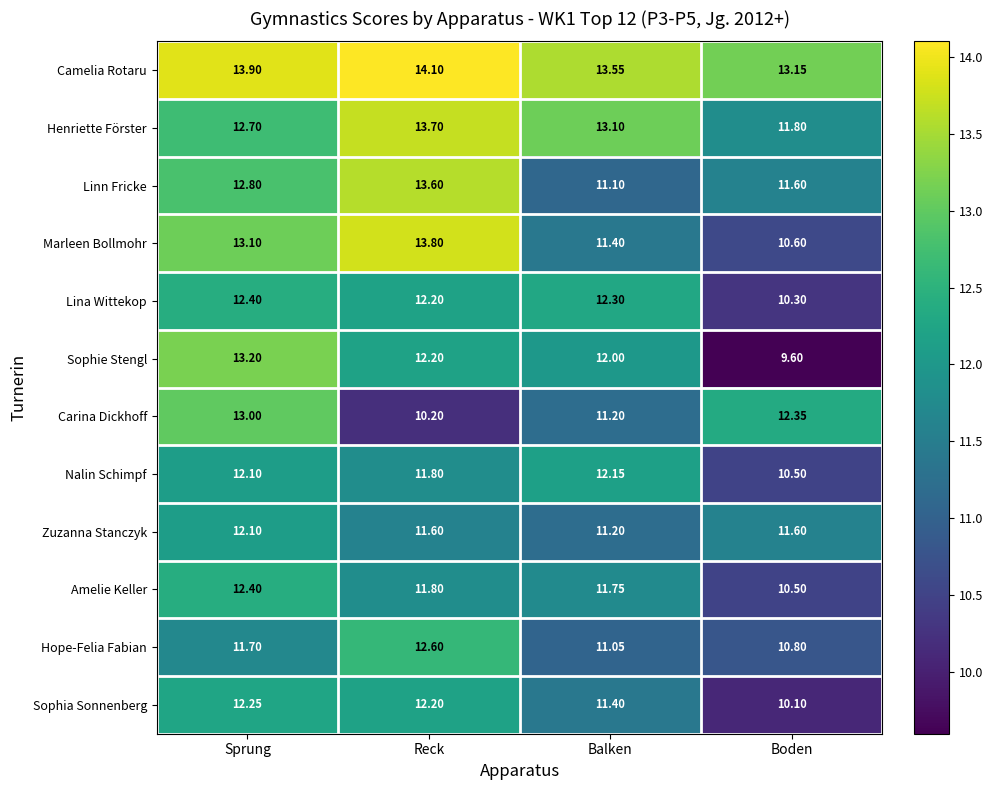

At which label is Sophia Sonnenberg closest to 11?

Balken